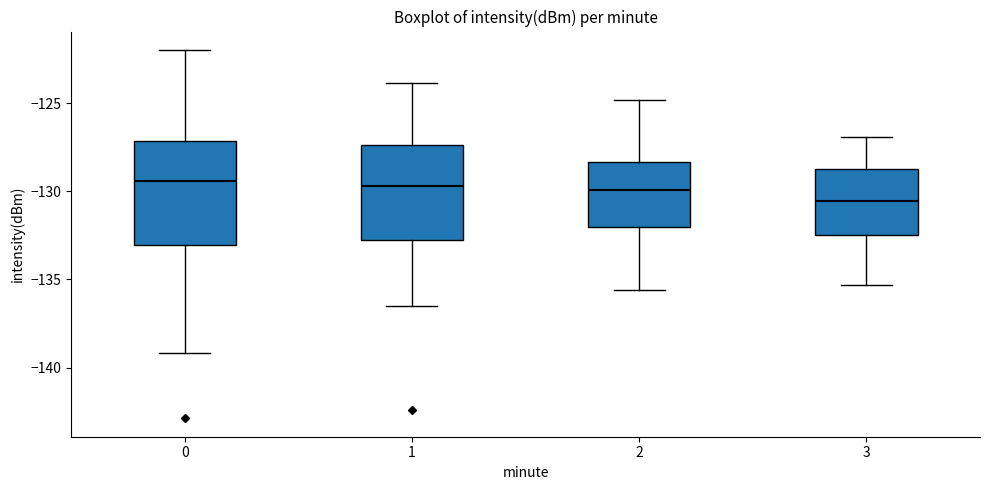

Reading left to right, read every box against the y-axis: the position of its median line, the range the box covers, and the ends of its whiskers. The values are not printed on the chart, so give them approximately, as read against the axis.

0: median -129.5, box -133.0 to -127.0, whiskers -139.0 to -122.0
1: median -129.5, box -133.0 to -127.5, whiskers -136.5 to -124.0
2: median -130.0, box -132.0 to -128.5, whiskers -135.5 to -125.0
3: median -130.5, box -132.5 to -128.5, whiskers -135.5 to -127.0